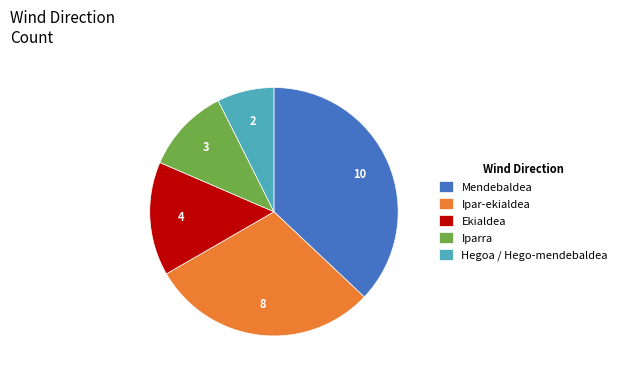

Is the sum of Ipar-ekialdea and Iparra greater than half?

No